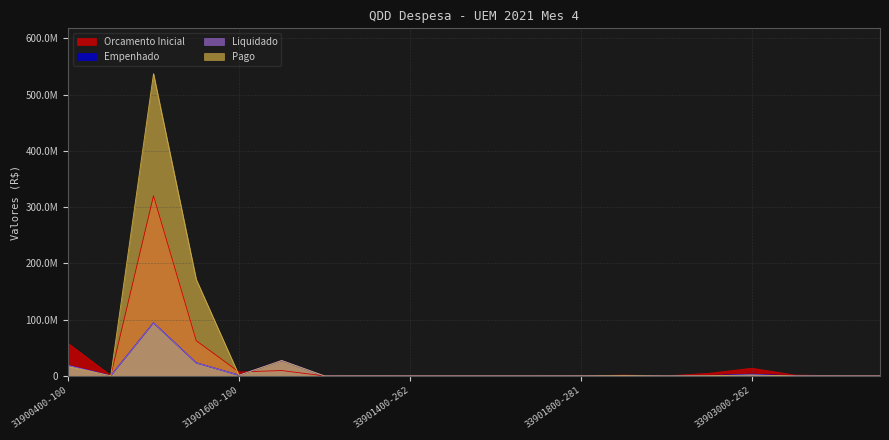

At which label is Orcamento Inicial closest to 160158532?

31901100-132